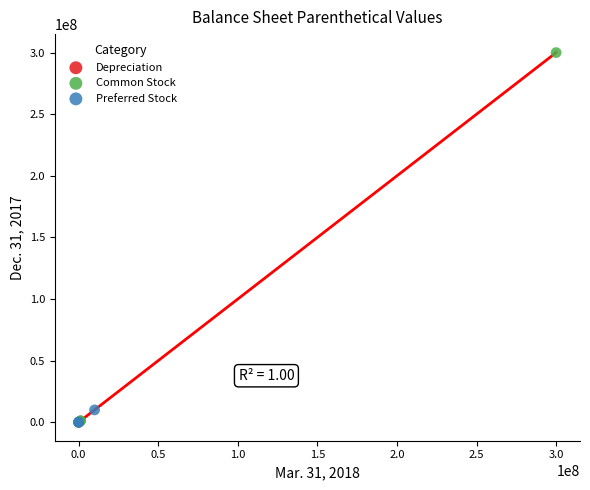

Which series reaches the maximum Y coordinate?

Common Stock